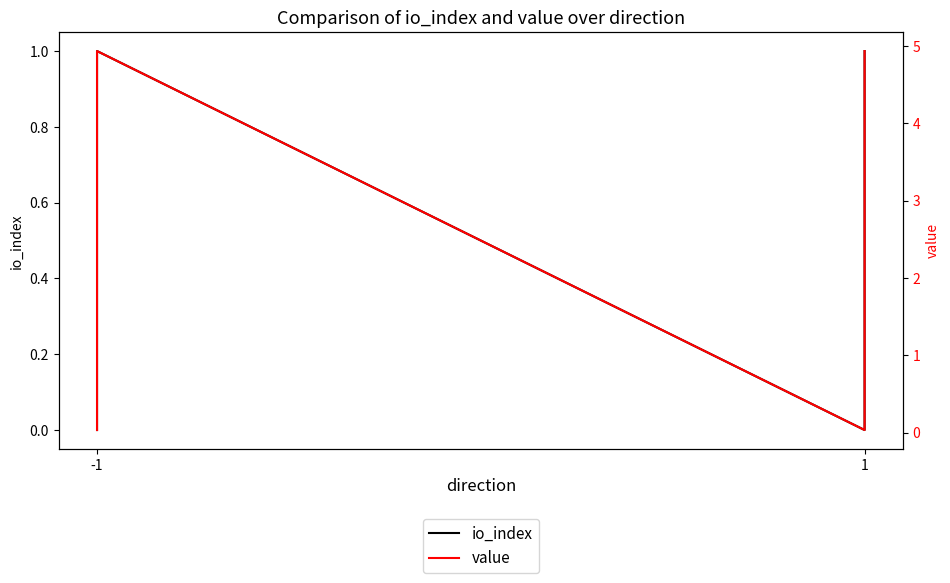

True or false: io_index and value intersect in this chart.

False